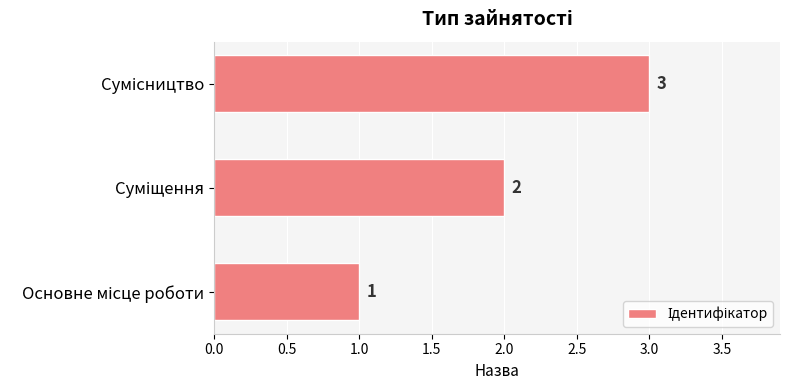

How many values are between 1 and 3?

3